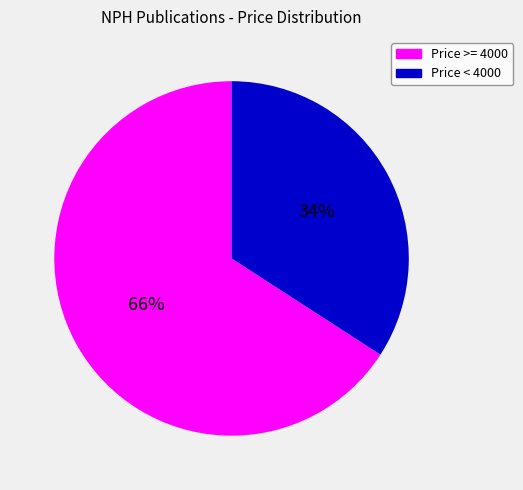

True or false: Price < 4000 accounts for 34% of the total.

True